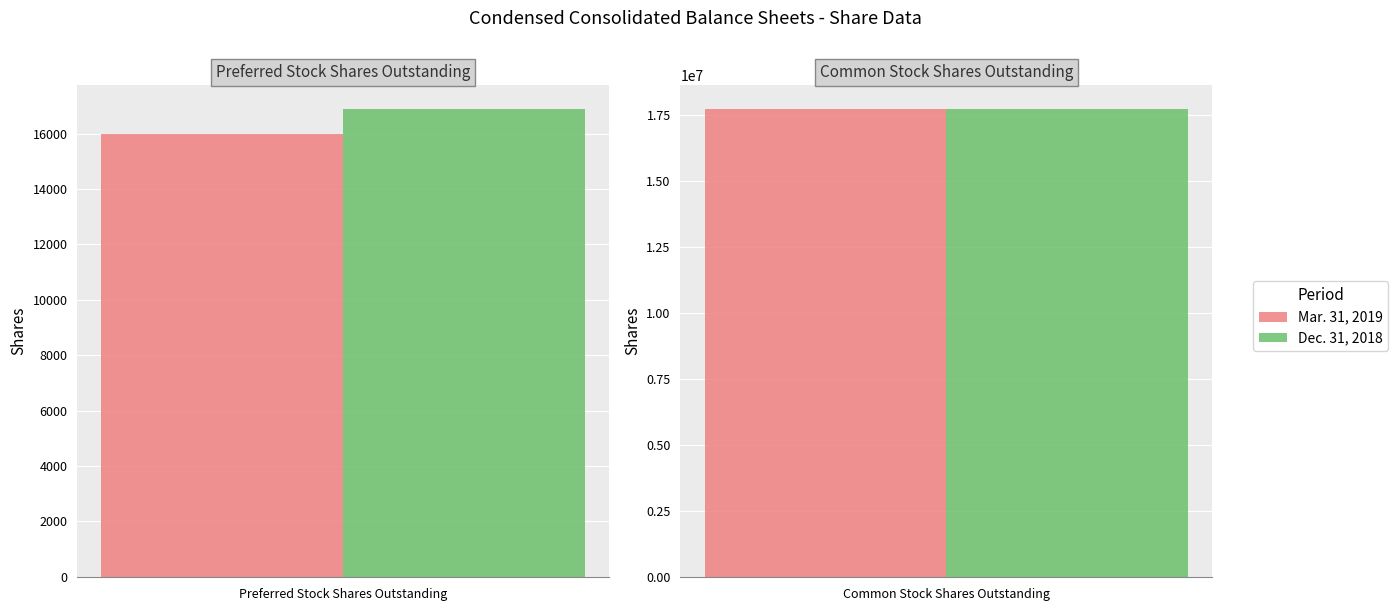

Are the bars horizontal?

No